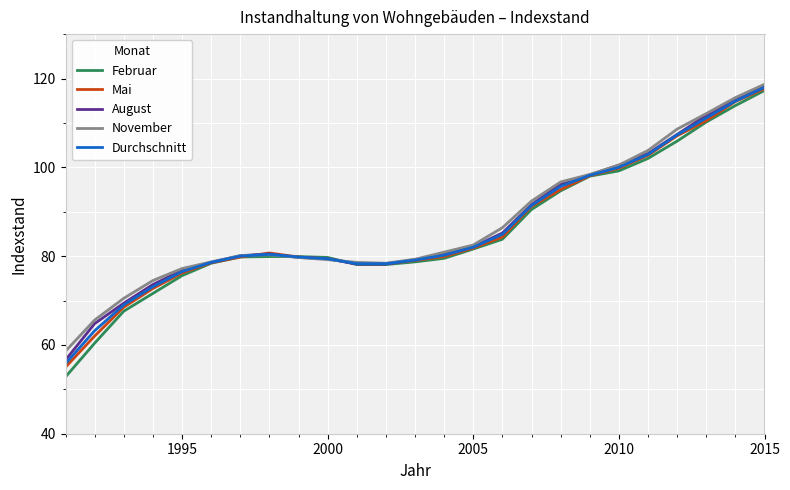

Which series has the largest range (max minus min)?

Februar